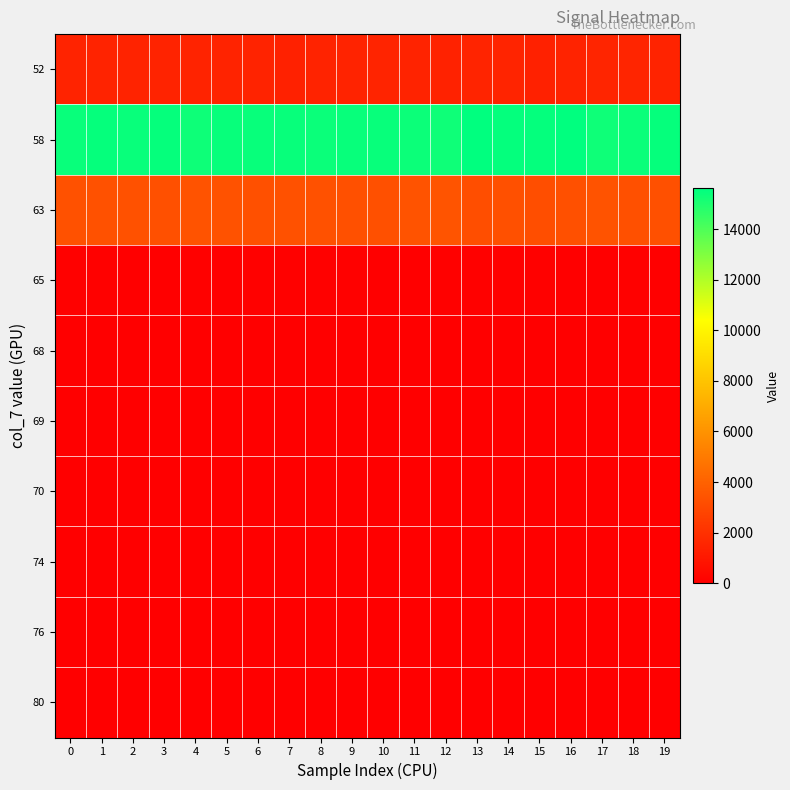

What is the maximum value shown in the chart?

15612